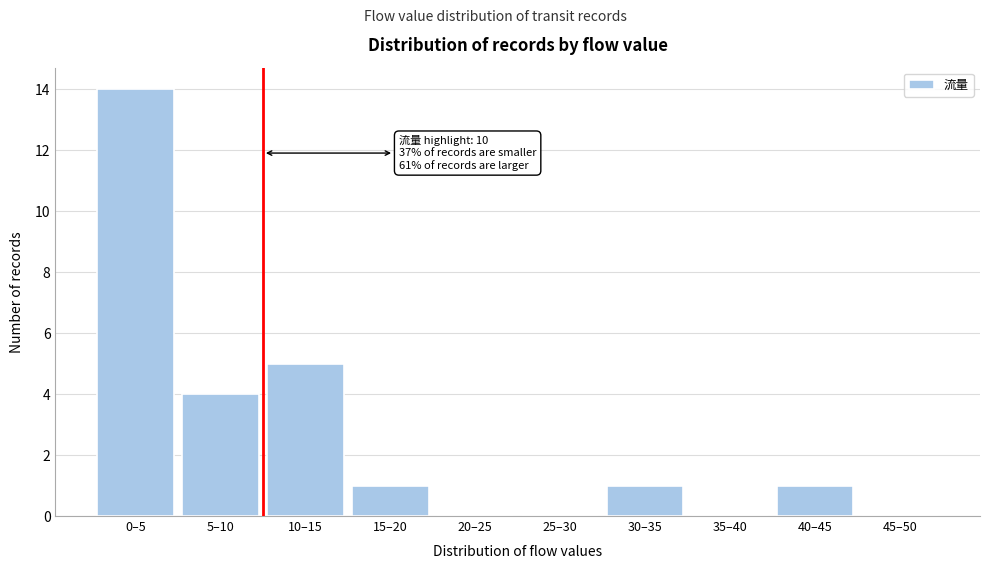

Reading left to right, transcribe all the data shown in this chart.

0–5=14	5–10=4	10–15=5	15–20=1	20–25=0	25–30=0	30–35=1	35–40=0	40–45=1	45–50=0